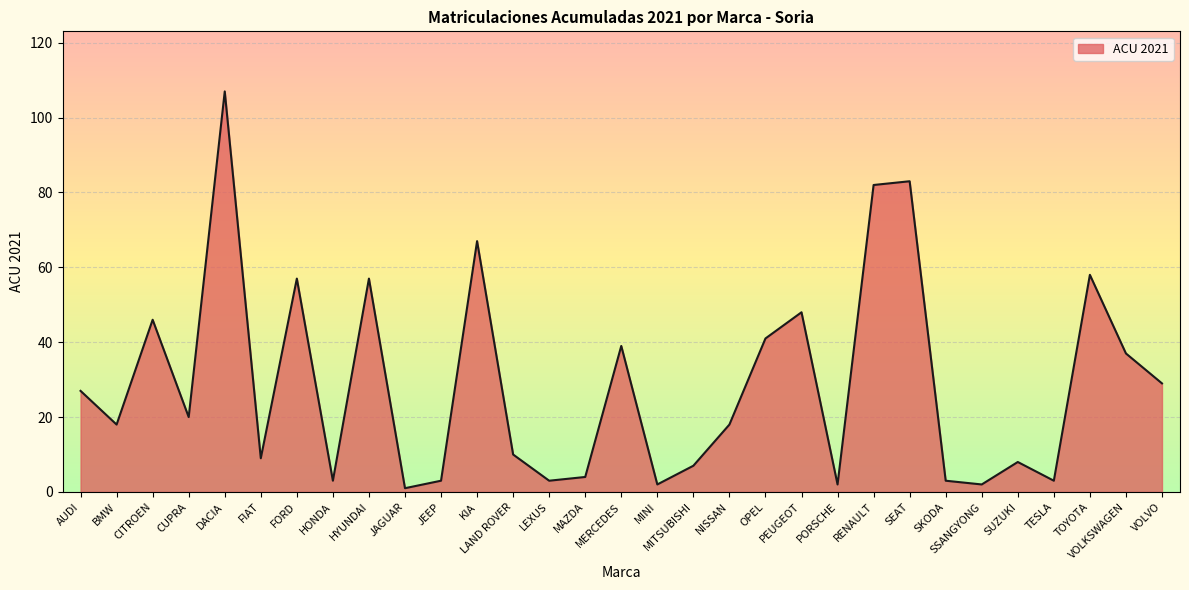

What is the difference between the maximum and minimum values?

106